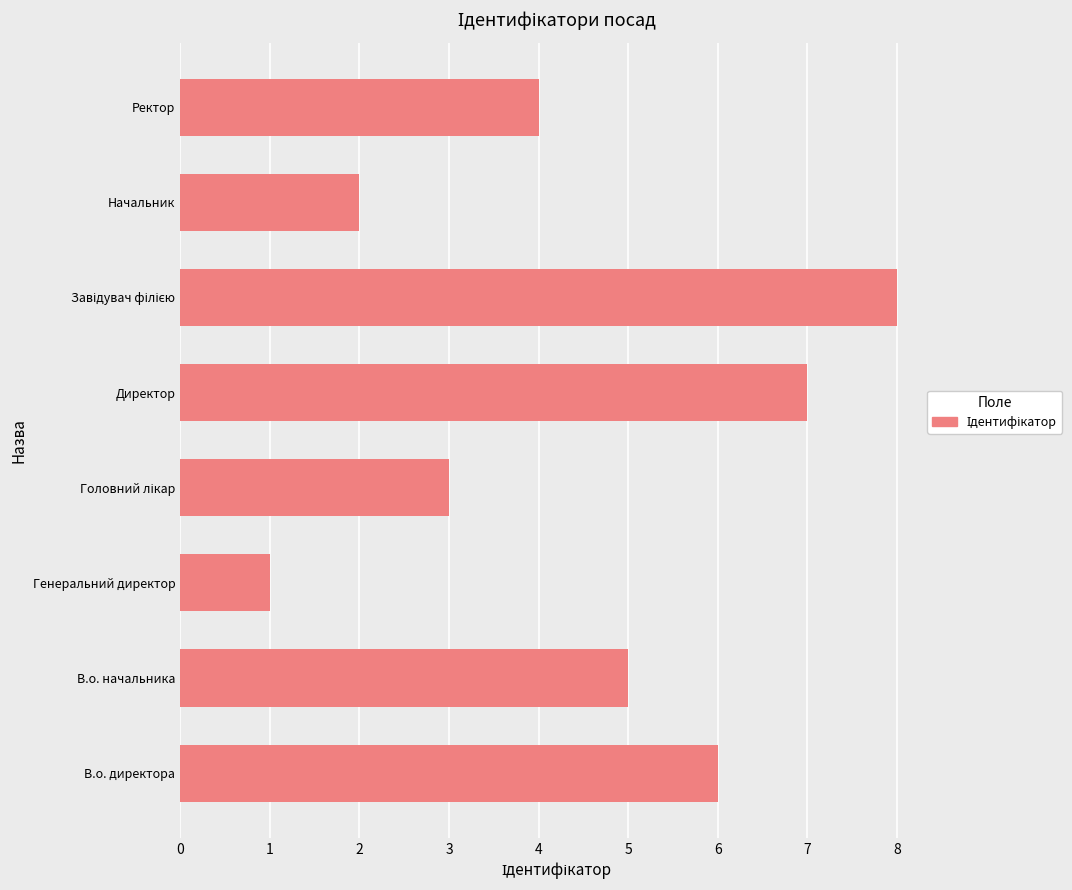

What is the change in value from Генеральний директор to Ректор?

+3